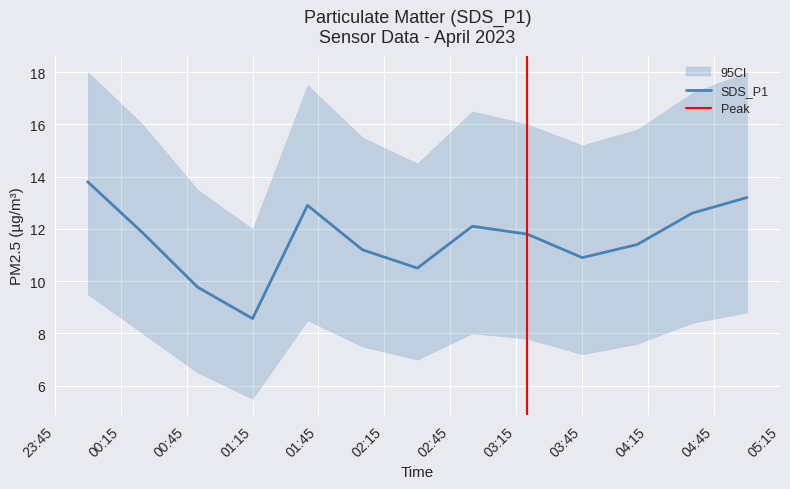

List the labels in order of SDS_P1 value, smallest first.

2023-04-01 01:15, 2023-04-01 00:50, 2023-04-01 02:30, 2023-04-01 03:45, 2023-04-01 02:05, 2023-04-01 04:10, 2023-04-01 03:20, 2023-04-01 00:25, 2023-04-01 02:55, 2023-04-01 04:35, 2023-04-01 01:40, 2023-04-01 05:00, 2023-04-01 00:00